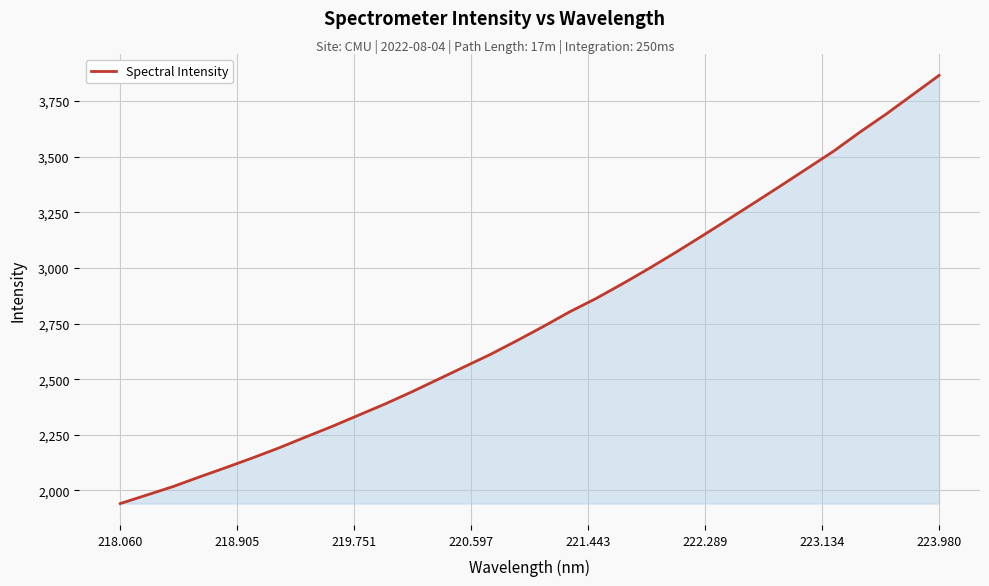

What is the difference between the second highest and second lowest values?

1798.6